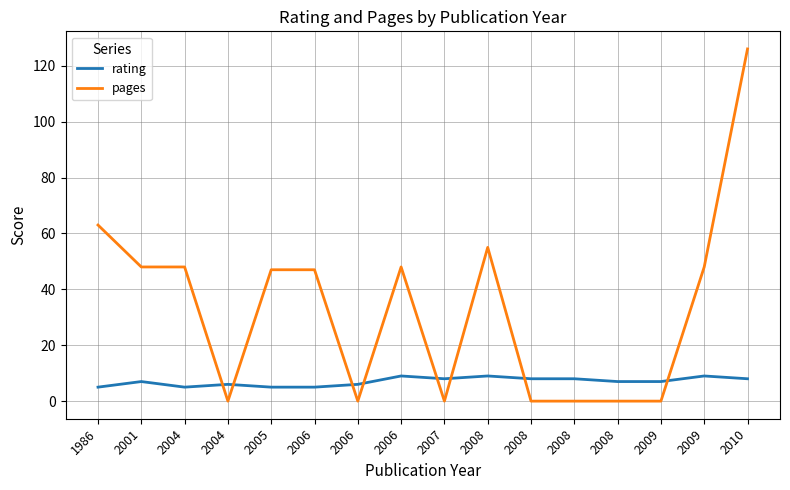

At how many categories does at least one series exceed 118?

1